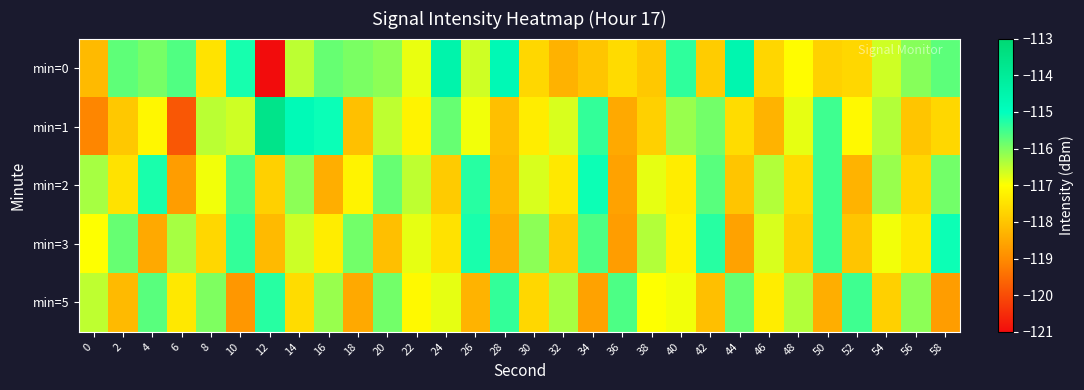

Reading left to right, list all the values displayed in this chart.

min=0: 0=-118.2	2=-115.7	4=-115.9	6=-115.6	8=-117.5	10=-115.2	12=-121.0	14=-116.5	16=-115.8	18=-116.0	20=-116.1	22=-116.8	24=-114.5	26=-116.6	28=-114.7	30=-117.7	32=-118.3	34=-118.0	36=-117.6	38=-117.9	40=-115.4	42=-117.9	44=-114.6	46=-117.7	48=-117.0	50=-117.8	52=-117.7	54=-116.6	56=-116.1	58=-115.7
min=1: 0=-119.1	2=-117.9	4=-117.1	6=-119.8	8=-116.5	10=-116.6	12=-113.6	14=-114.8	16=-115.1	18=-118.1	20=-116.5	22=-117.2	24=-115.8	26=-116.9	28=-118.1	30=-117.3	32=-116.7	34=-115.4	36=-118.5	38=-117.8	40=-116.2	42=-115.9	44=-117.6	46=-118.3	48=-116.8	50=-115.5	52=-117.1	54=-116.4	56=-118.0	58=-117.7
min=2: 0=-116.3	2=-117.5	4=-115.2	6=-118.7	8=-116.9	10=-115.6	12=-117.8	14=-116.1	16=-118.4	18=-117.2	20=-115.8	22=-116.5	24=-117.9	26=-115.3	28=-118.2	30=-116.7	32=-117.4	34=-115.1	36=-118.6	38=-116.8	40=-117.3	42=-115.7	44=-118.0	46=-116.4	48=-117.6	50=-115.5	52=-118.3	54=-116.2	56=-117.7	58=-115.9
min=3: 0=-117.0	2=-115.8	4=-118.5	6=-116.3	8=-117.7	10=-115.4	12=-118.2	14=-116.6	16=-117.3	18=-115.9	20=-118.1	22=-116.8	24=-117.5	26=-115.2	28=-118.4	30=-116.1	32=-117.9	34=-115.6	36=-118.7	38=-116.4	40=-117.2	42=-115.3	44=-118.6	46=-116.7	48=-117.8	50=-115.5	52=-118.0	54=-116.9	56=-117.4	58=-115.1
min=5: 0=-116.5	2=-118.2	4=-115.7	6=-117.4	8=-116.0	10=-118.8	12=-115.3	14=-117.6	16=-116.2	18=-118.5	20=-115.9	22=-117.1	24=-116.8	26=-118.3	28=-115.4	30=-117.7	32=-116.3	34=-118.6	36=-115.6	38=-117.0	40=-116.9	42=-118.1	44=-115.8	46=-117.3	48=-116.4	50=-118.4	52=-115.5	54=-117.8	56=-116.1	58=-118.7